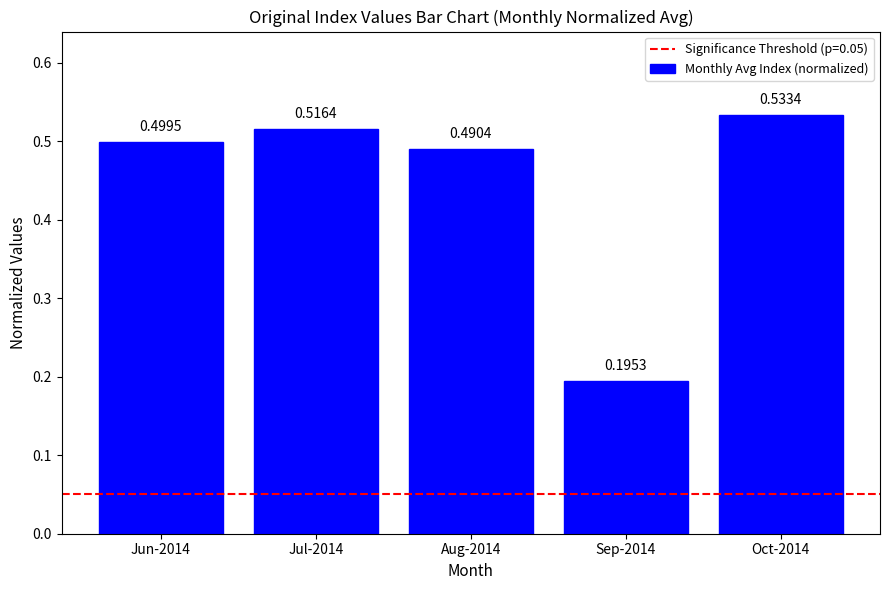

List the labels in order of value, smallest first.

Sep-2014, Aug-2014, Jun-2014, Jul-2014, Oct-2014